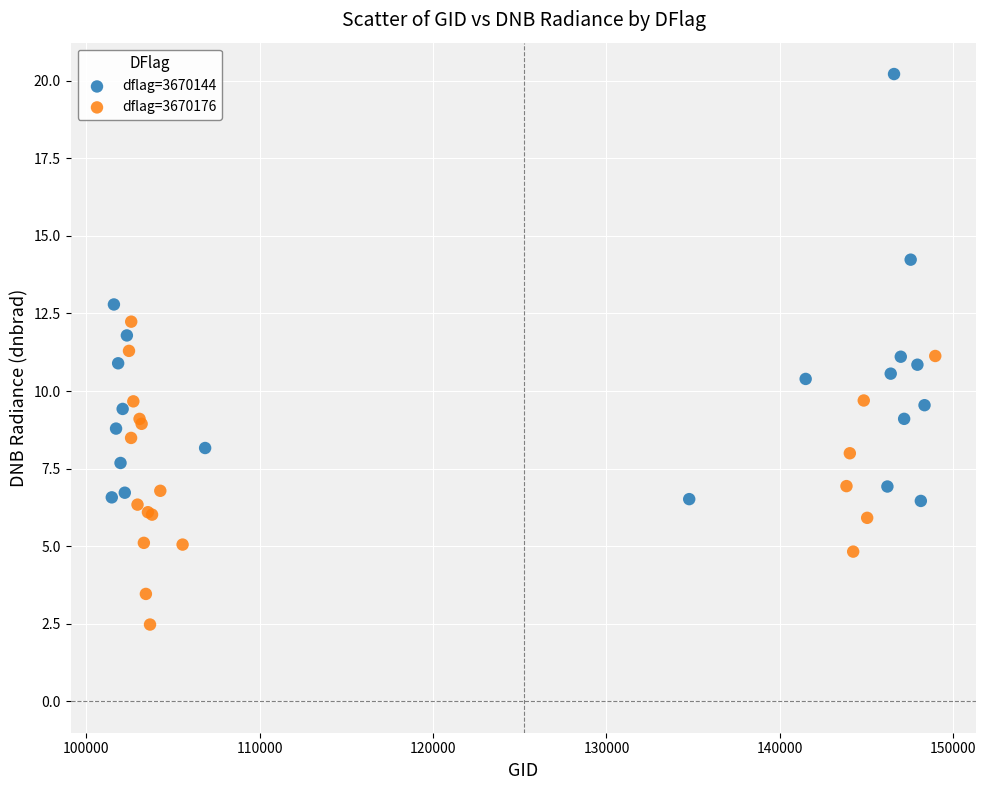

Which series contains the highest Y value?

dflag=3670144